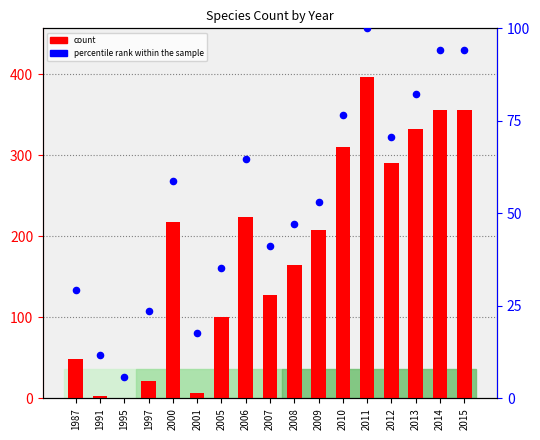

Is the value of count at 2005 greater than the value of percentile rank within the sample at 1991?

Yes